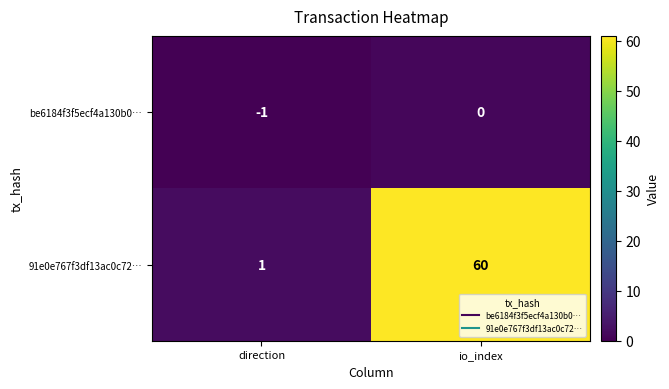

How many values in the be6184f3f5ecf4a130b0… series are below 0?

1